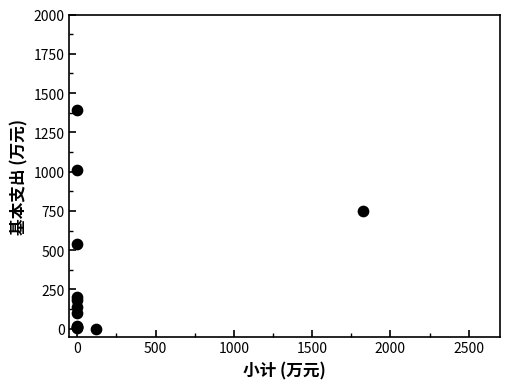

What Y value in the scatter plot is closest to 696?

751.7